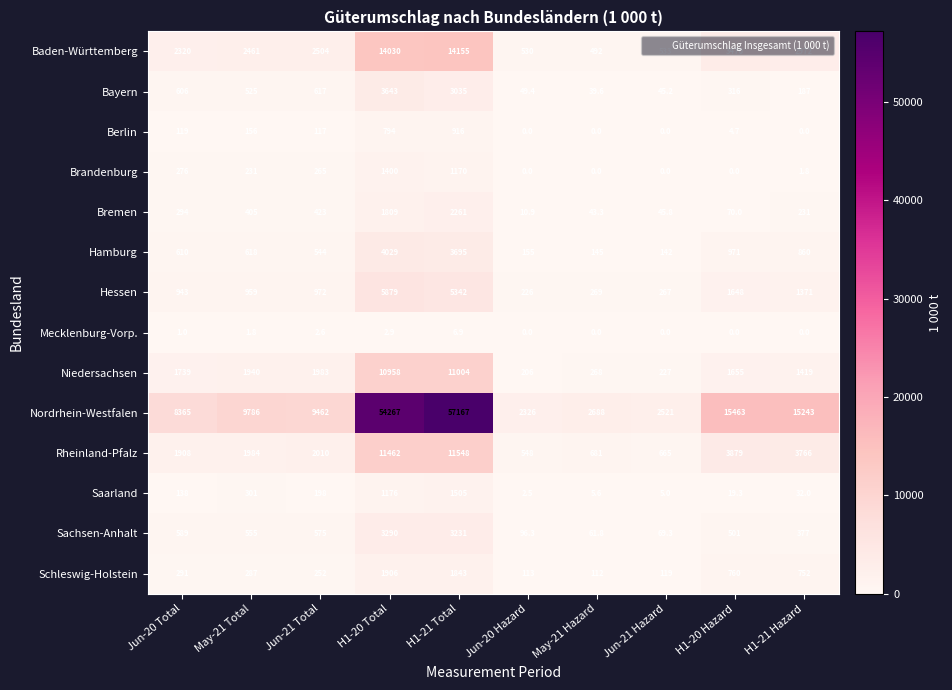

Is it true that Brandenburg equals 0.0 at Jun-20 Hazard?

True